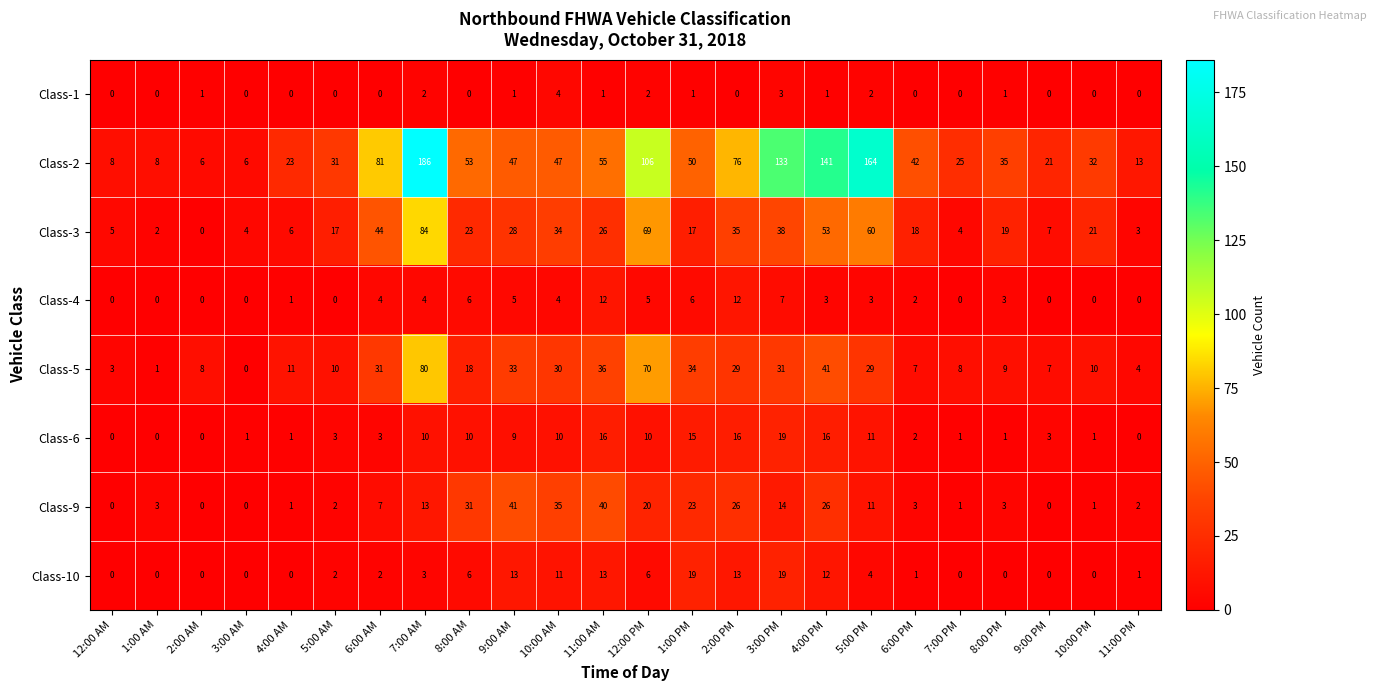

At how many categories does at least one series exceed 40?

13